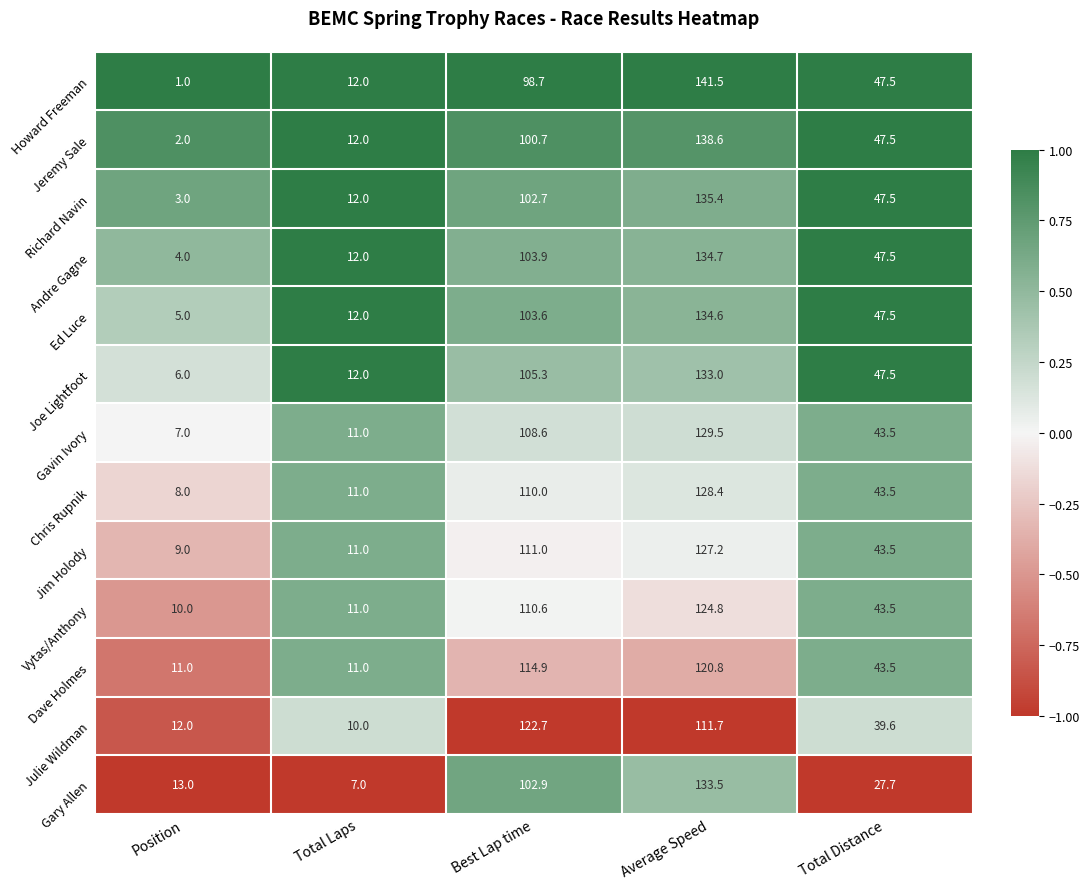

What is the difference between the highest and lowest values at Best Lap time?

24.0